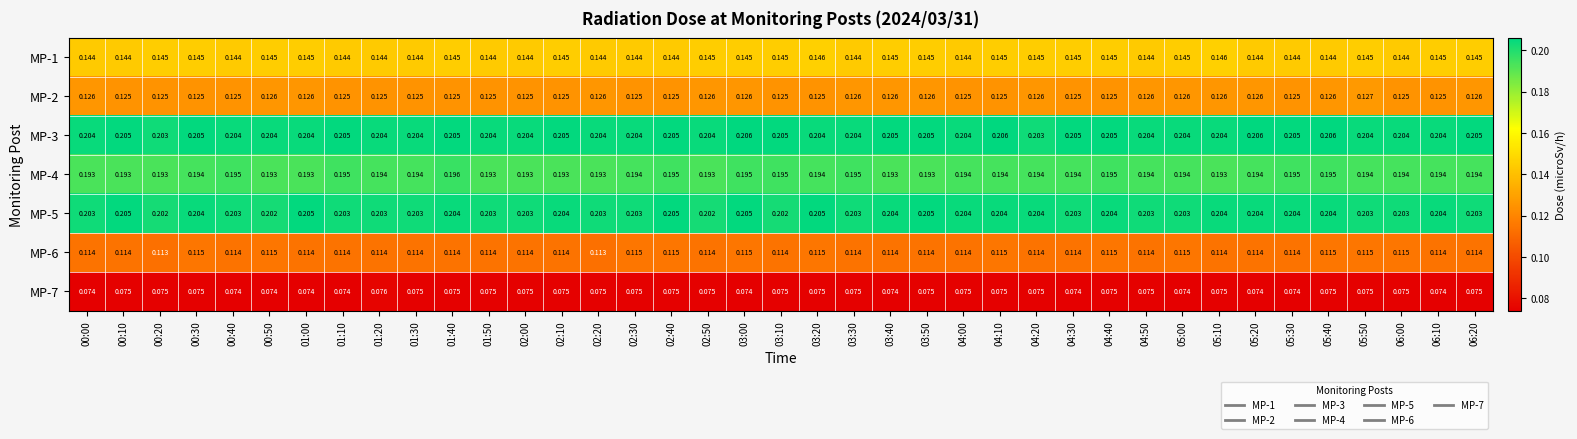

Is the value of MP-2 at 01:00 greater than the value of MP-1 at 00:30?

No